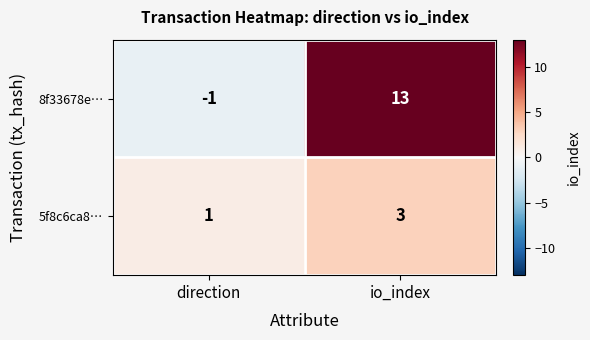

Reading right to left, what are all the values shown in this chart?

8f33678e…: io_index=13	direction=-1
5f8c6ca8…: io_index=3	direction=1